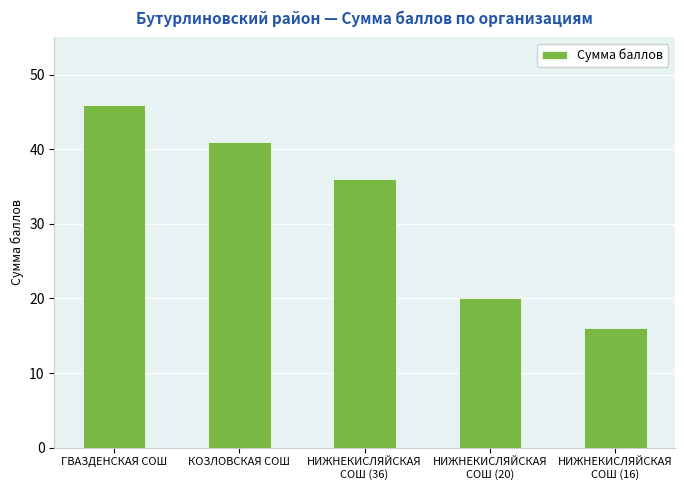

Is it true that the value at КОЗЛОВСКАЯ СОШ is 73?

False